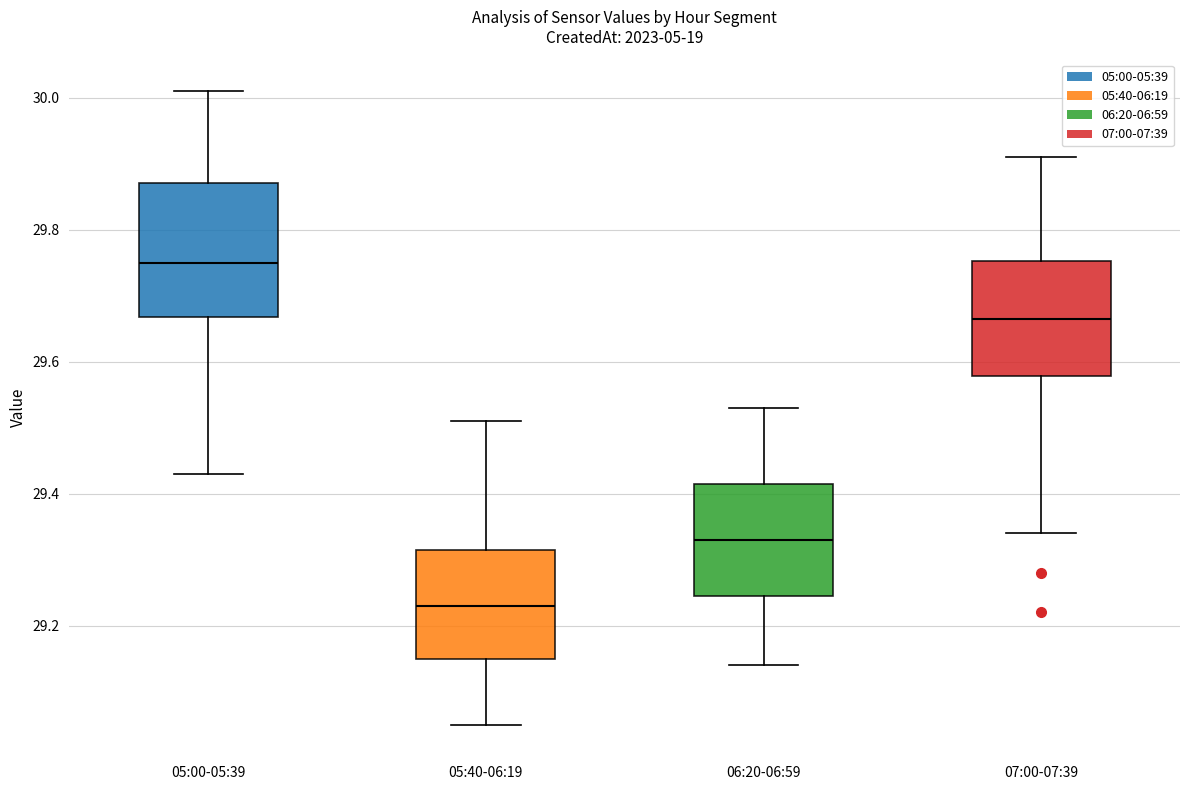

Reading left to right, read every box against the y-axis: the position of its median line, the range the box covers, and the ends of its whiskers. The values are not printed on the chart, so give them approximately, as read against the axis.

05:00-05:39: median 29.76, box 29.66 to 29.88, whiskers 29.44 to 30.02
05:40-06:19: median 29.24, box 29.16 to 29.32, whiskers 29.06 to 29.52
06:20-06:59: median 29.34, box 29.24 to 29.42, whiskers 29.14 to 29.54
07:00-07:39: median 29.66, box 29.58 to 29.76, whiskers 29.34 to 29.92